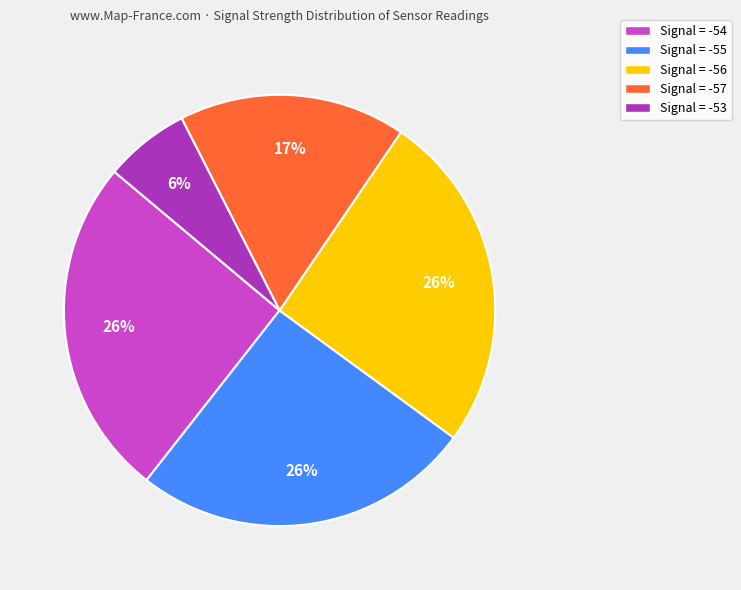

What is the smallest slice in the pie chart?

Signal = -53